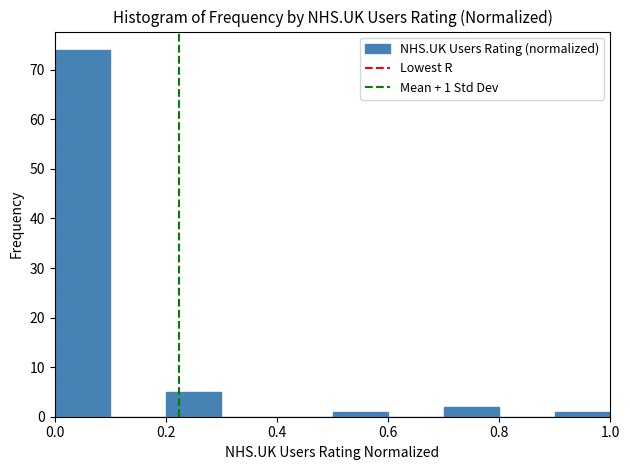

Which range on the x-axis has the tallest bar?

0.0 to 0.1